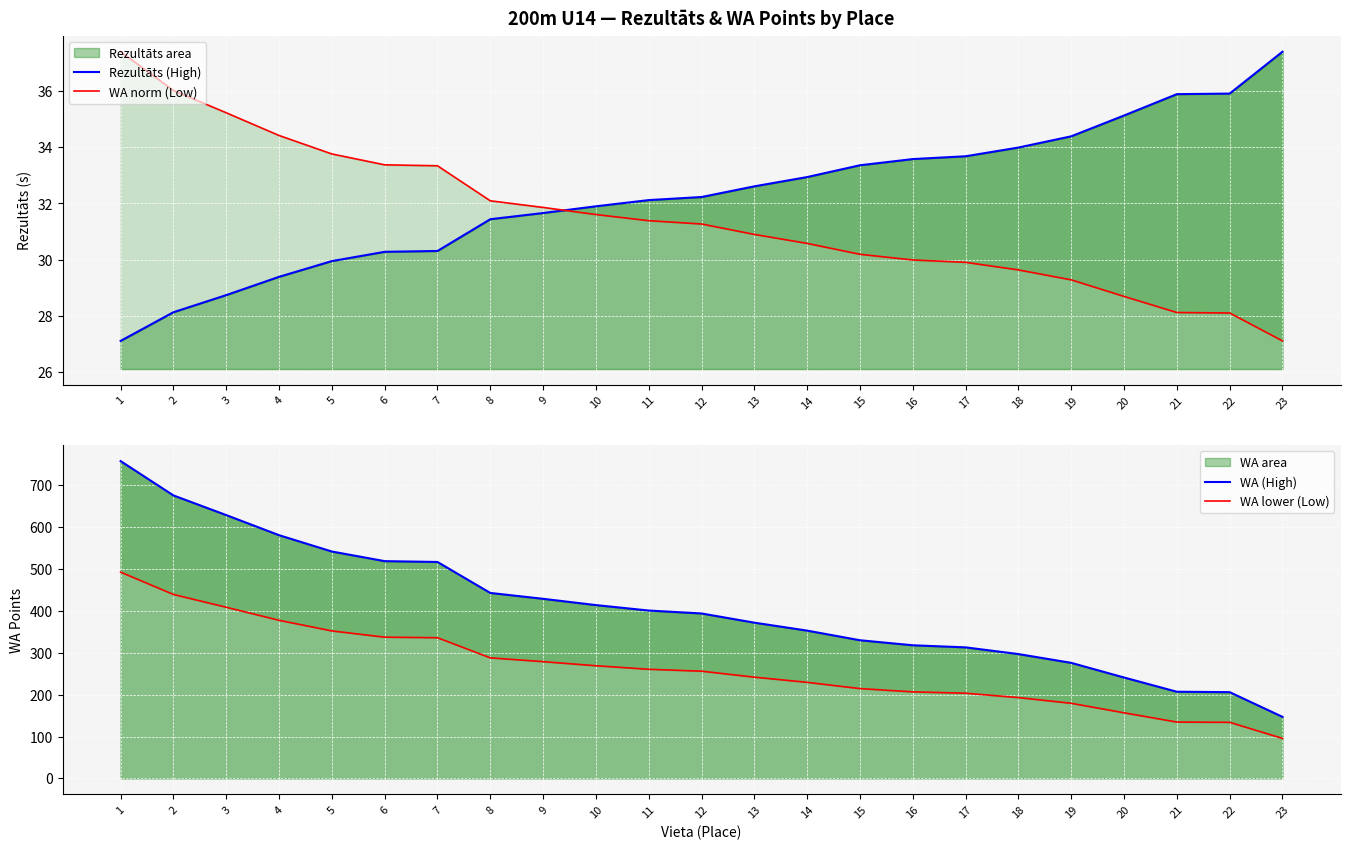

Between which two adjacent categories do Rezultāts (High) and WA norm (Low) first intersect?

9 and 10